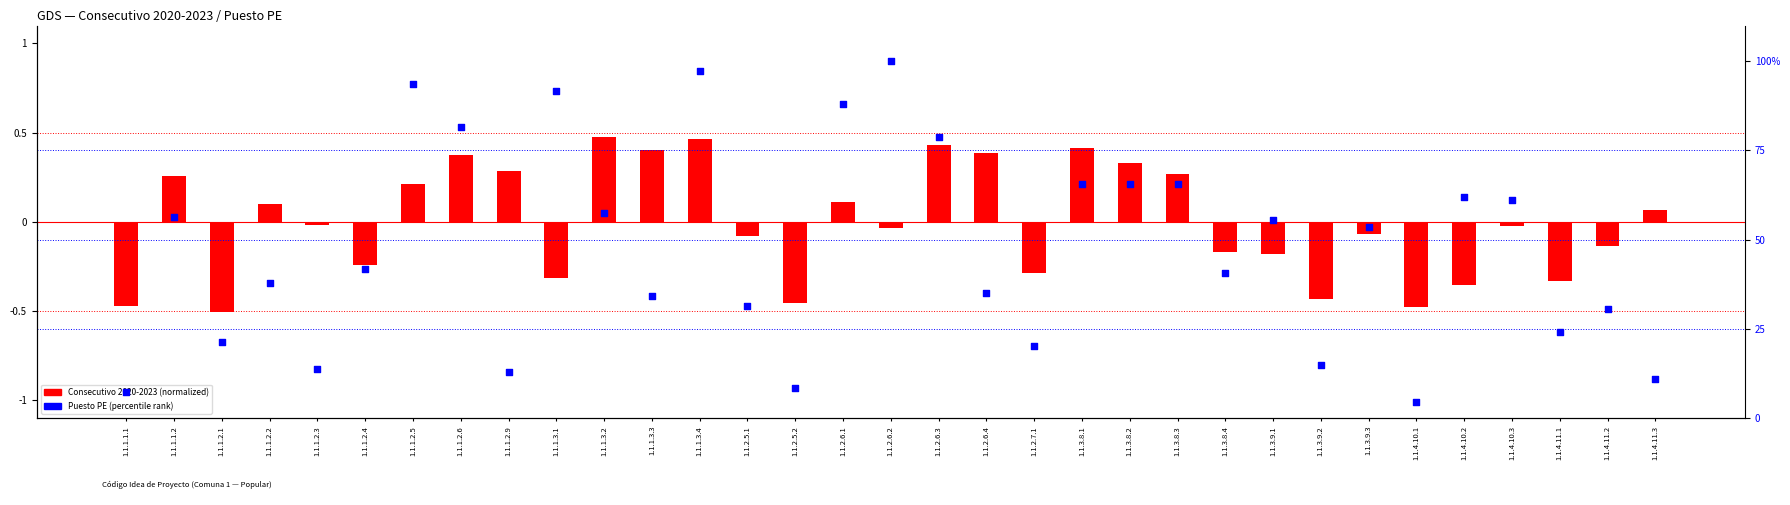

What is the total value across all series at 1.1.1.2.5?

93.7